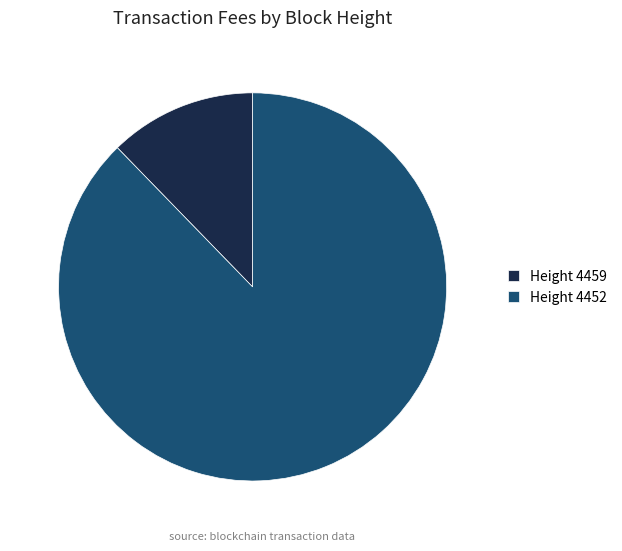

Which slice is the smallest?

Height 4459